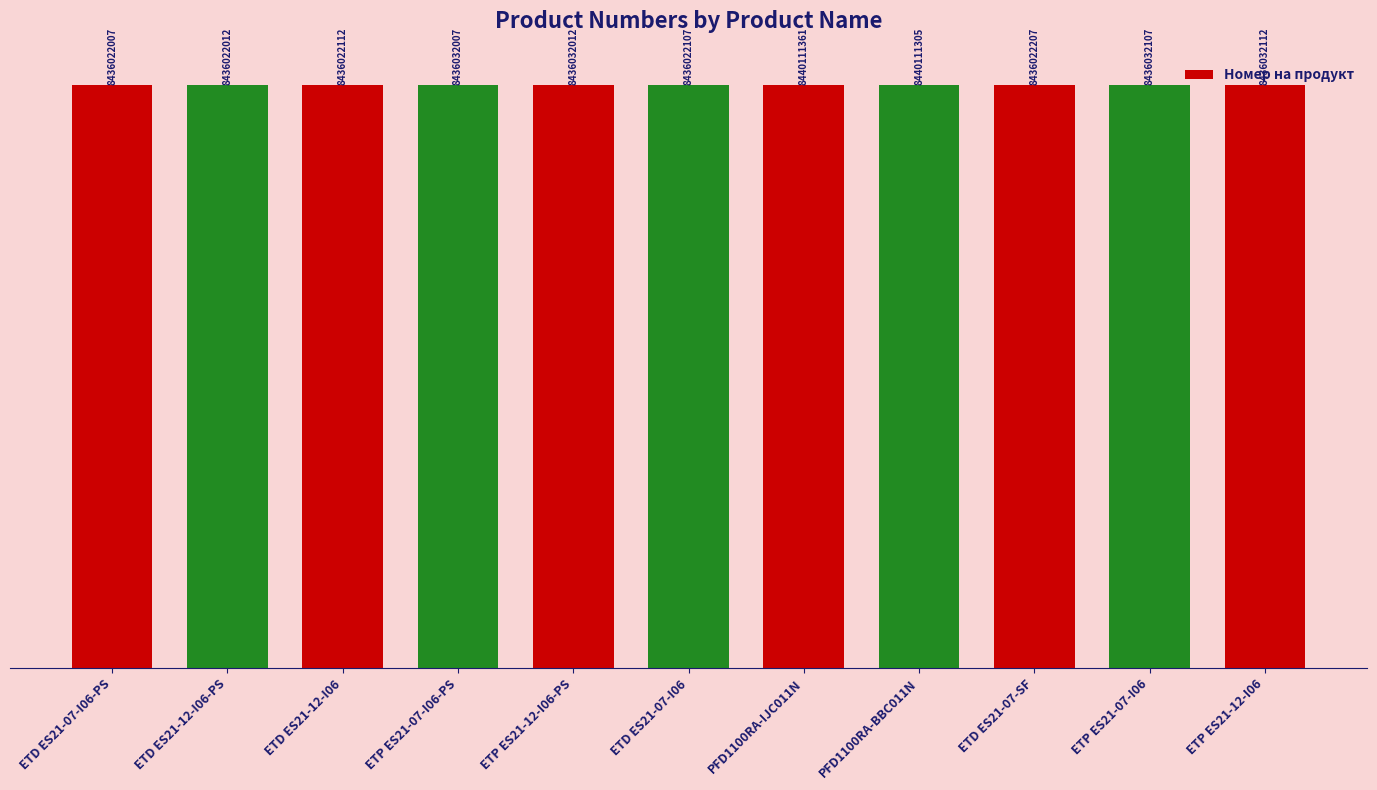

What is the label of the 7th bar from the left?

PFD1100RA-IJC011N